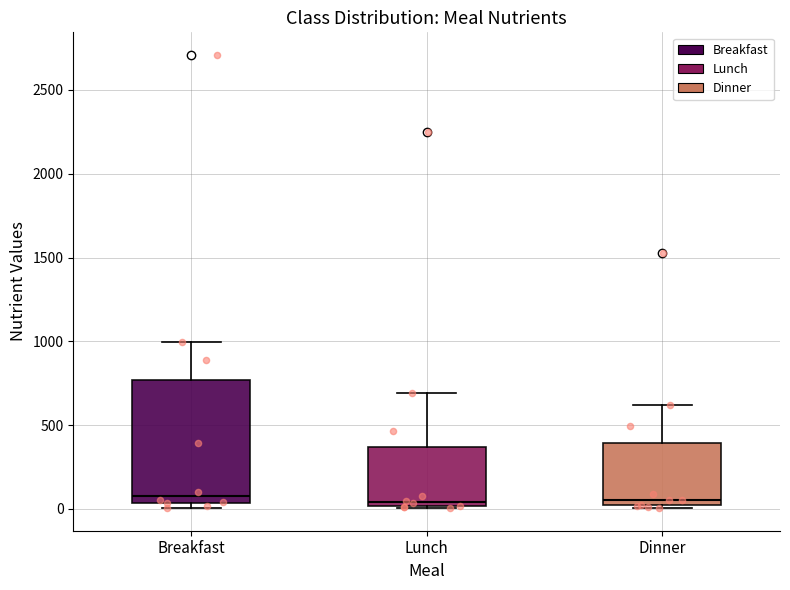

Reading left to right, read every box against the y-axis: the position of its median line, the range the box covers, and the ends of its whiskers. The values are not printed on the chart, so give them approximately, as read against the axis.

Breakfast: median 100, box 50 to 750, whiskers 0 to 1000
Lunch: median 50, box 0 to 350, whiskers 0 to 700
Dinner: median 50, box 0 to 400, whiskers 0 to 600